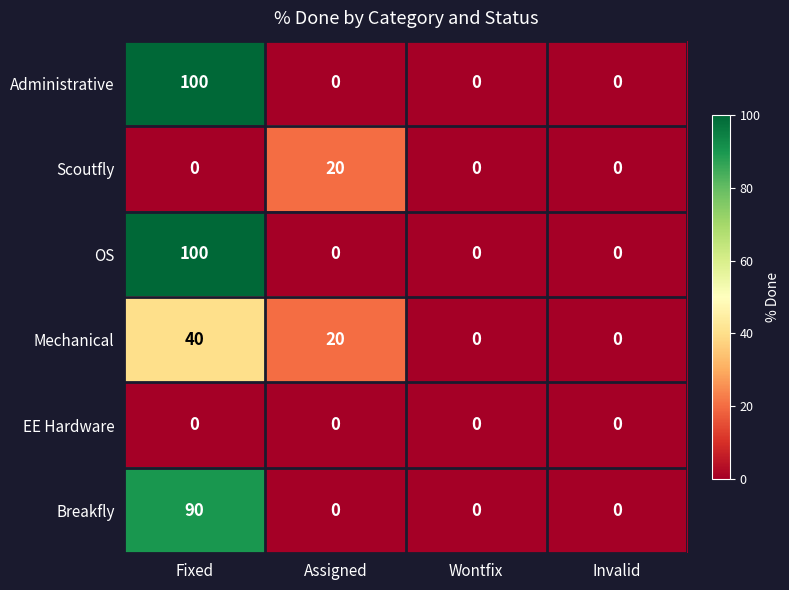

At which category is the sum across all series the highest?

Fixed